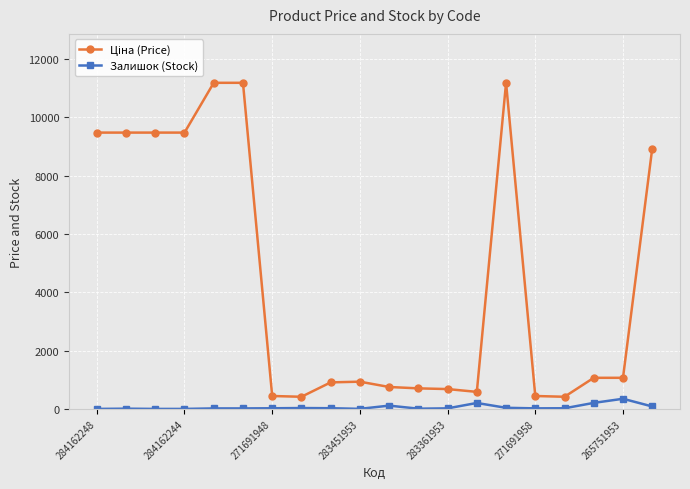

What is the greatest value displayed?

11188.2